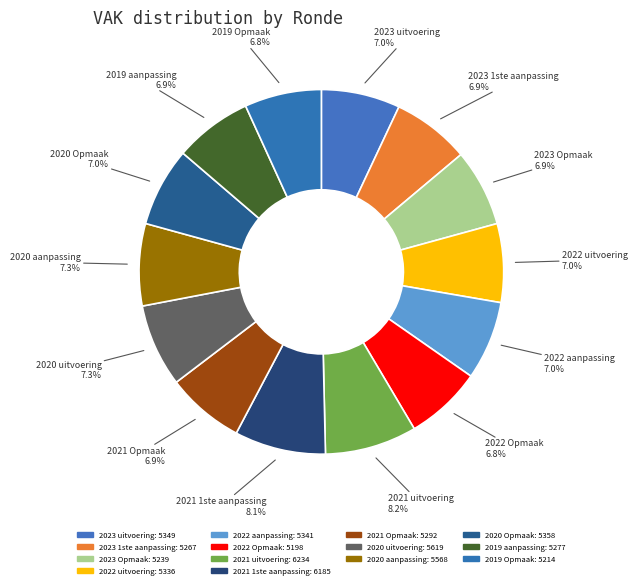

Count the number of slices in the pie.

14